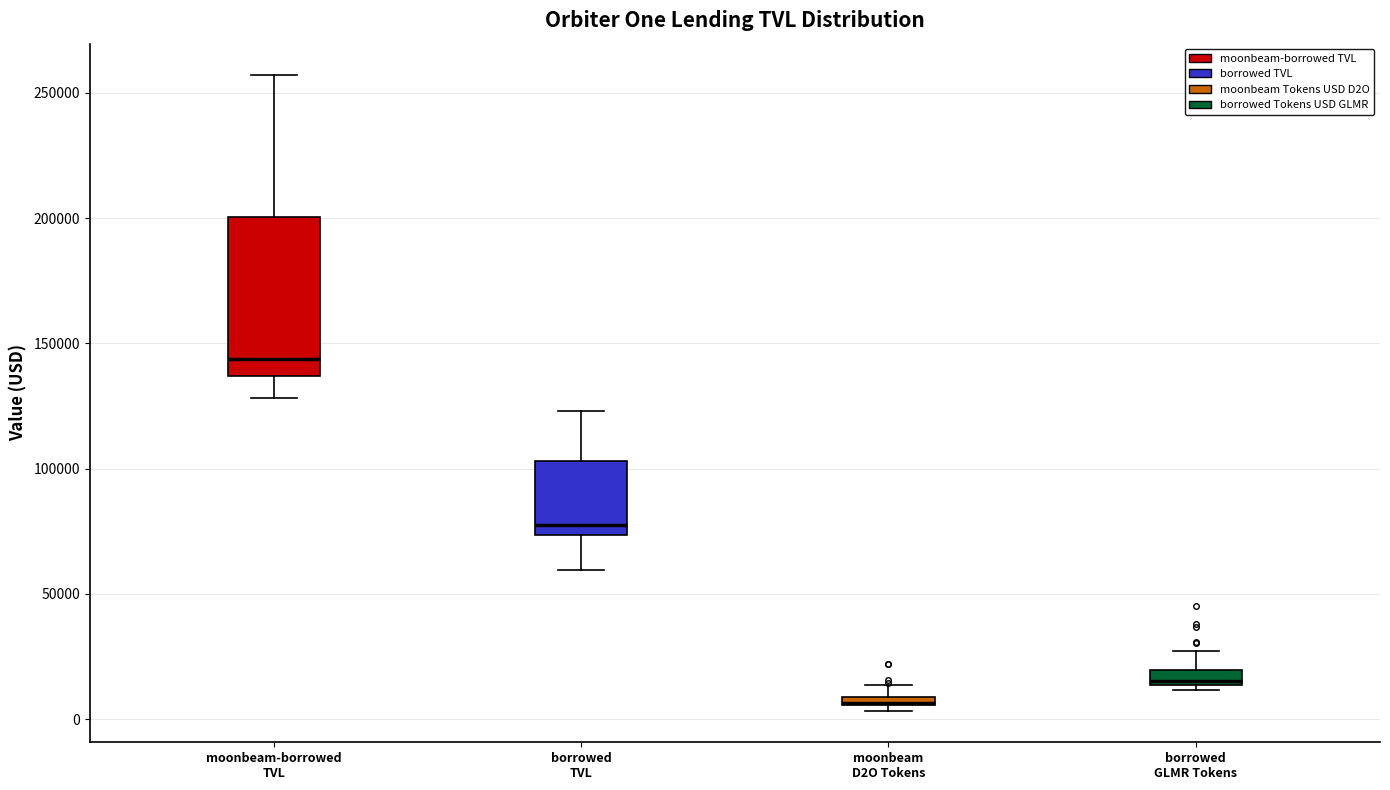

Which box has the highest median line?

moonbeam-borrowed TVL